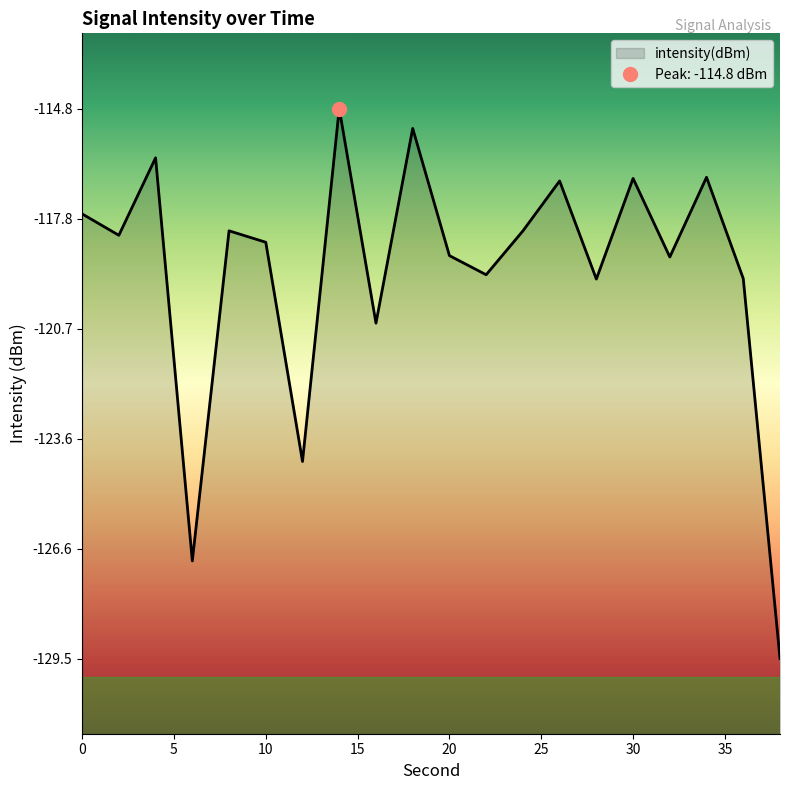

Reading left to right, extract all data points from this chart.

0=-117.6	2=-118.2	4=-116.2	6=-126.9	8=-118.1	10=-118.4	12=-124.2	14=-114.8	16=-120.6	18=-115.4	20=-118.8	22=-119.3	24=-118.1	26=-116.8	28=-119.4	30=-116.7	32=-118.8	34=-116.7	36=-119.4	38=-129.5